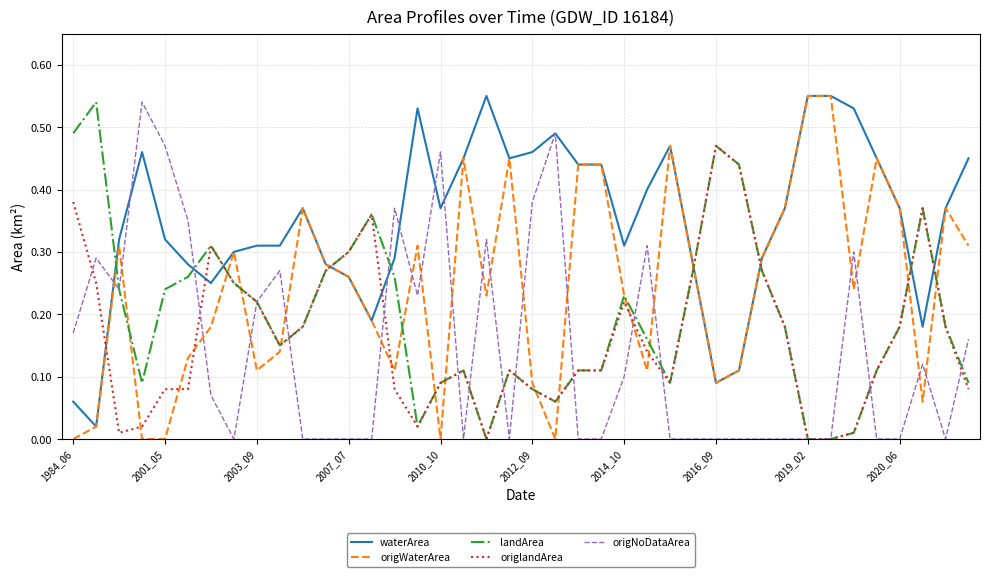

Which series has the largest total across all categories?

waterArea